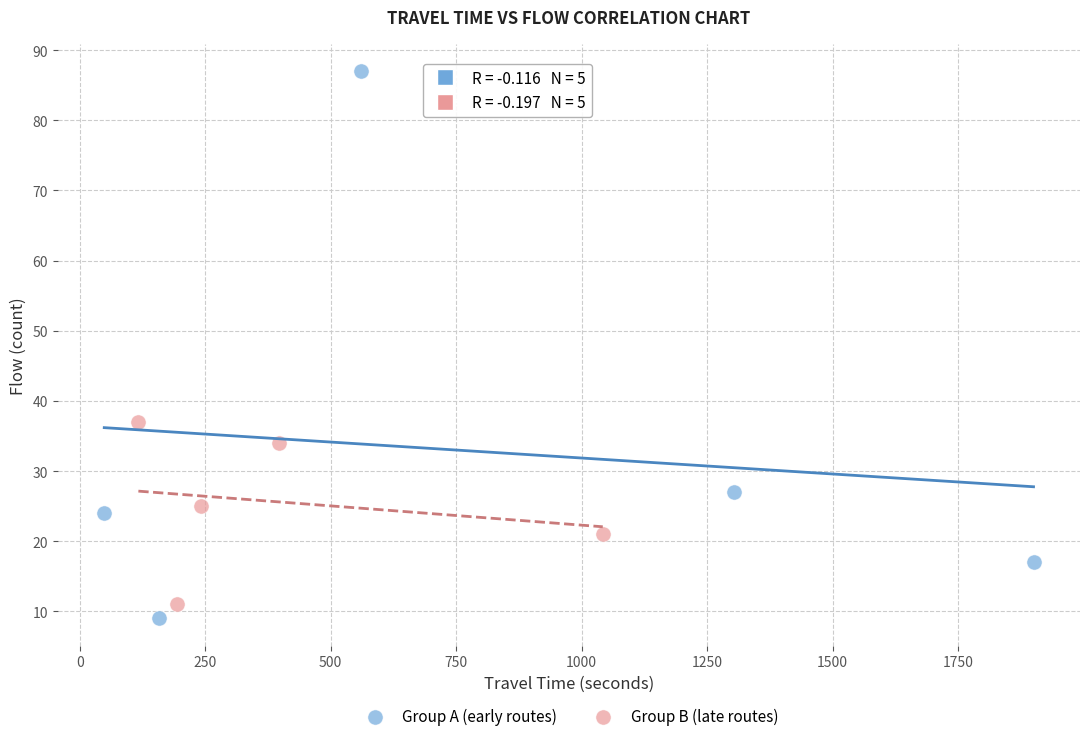

Which series reaches the maximum Y coordinate?

Group A (early routes)